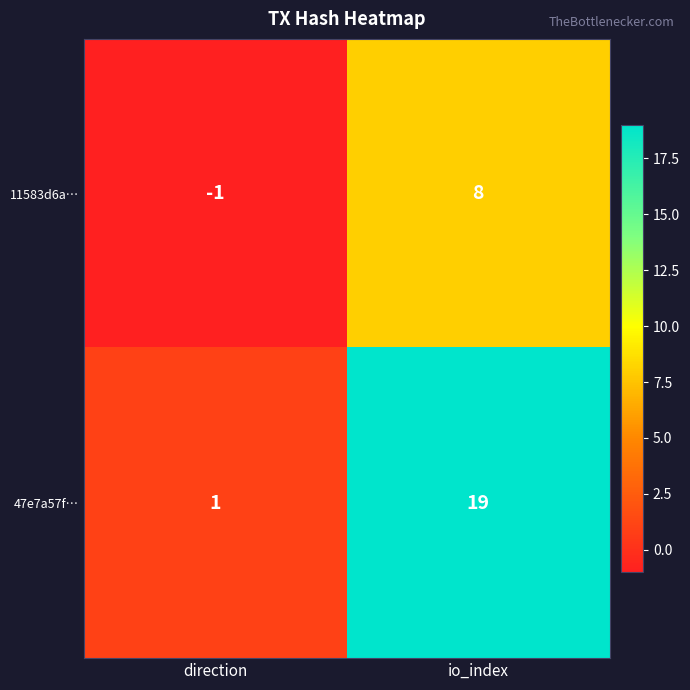

Rank the series by their maximum value, from highest to lowest.

47e7a57f…, 11583d6a…